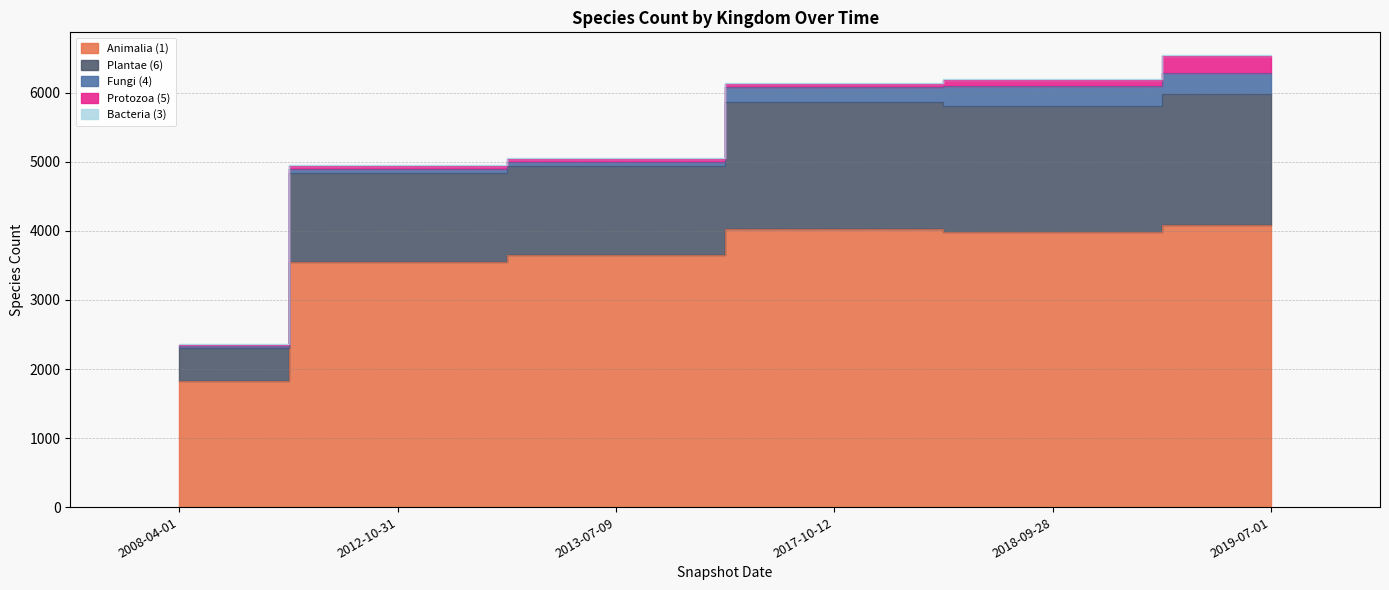

At which category does the chart reach its minimum across all series?

2008-04-01